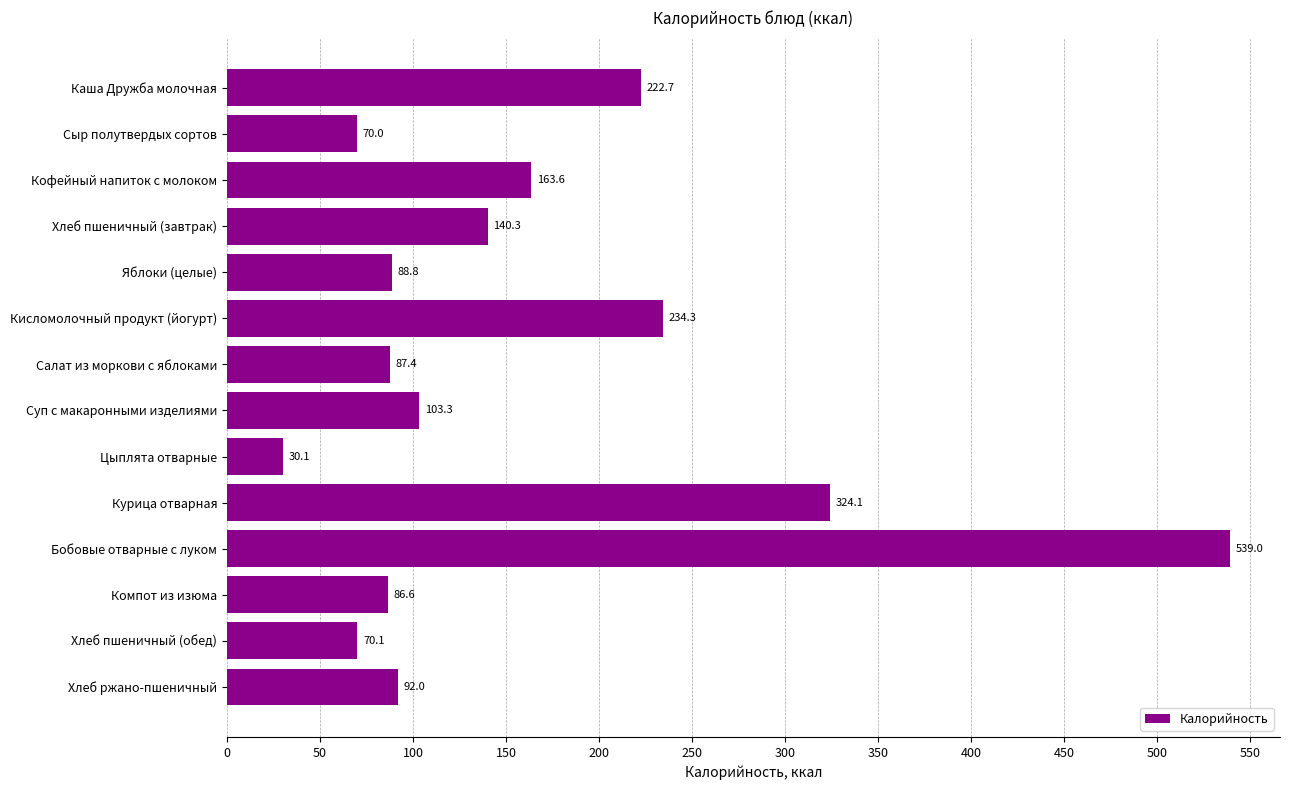

What is the approximate value at Компот из изюма?

86.6